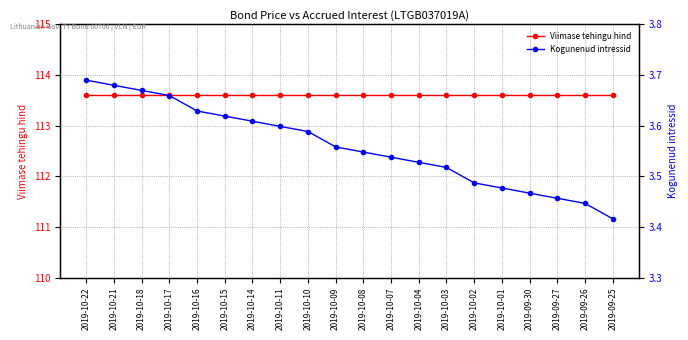

What is the spread (max minus min) of values at 2019-10-21?

109.9